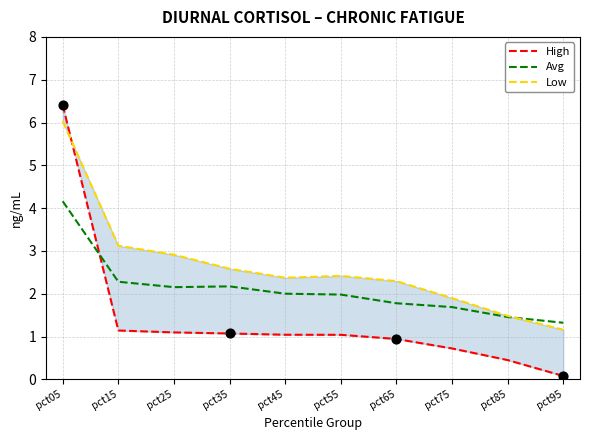

At how many categories does at least one series exceed 3?

2